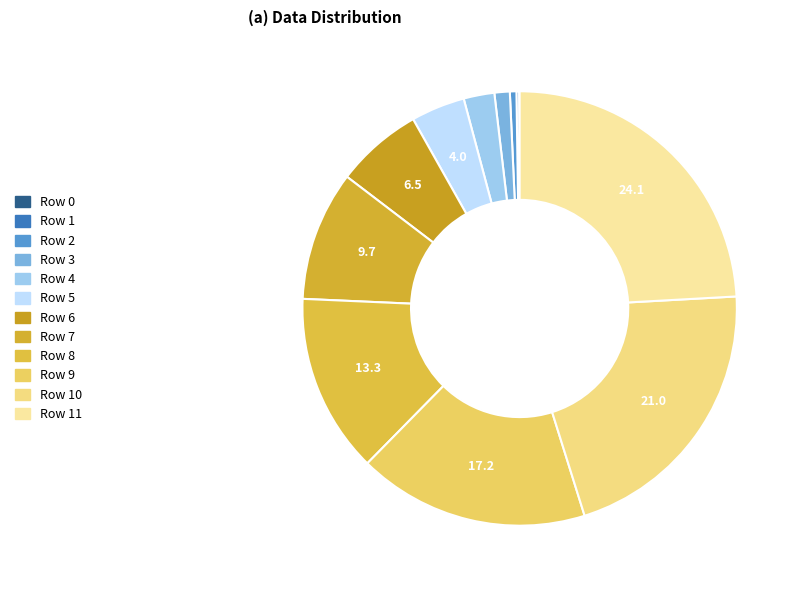

To the nearest percent, what is the difference between the largest and smallest slice percentages?

24%